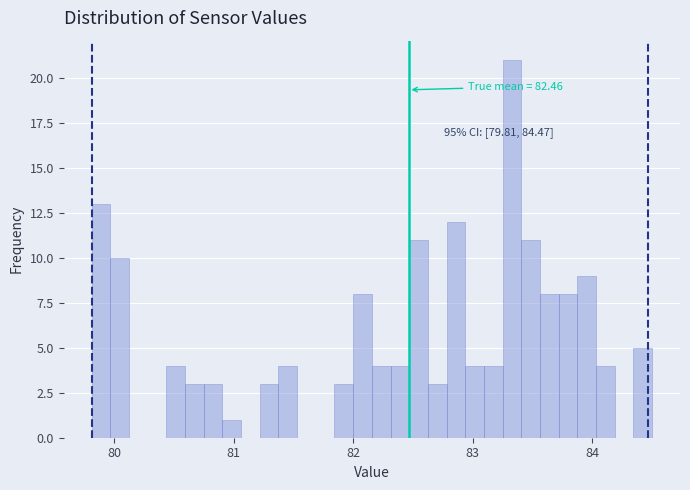

Around what value on the x-axis is the tallest bar? Give the approximate position of its centre, as read against the axis.

83.3